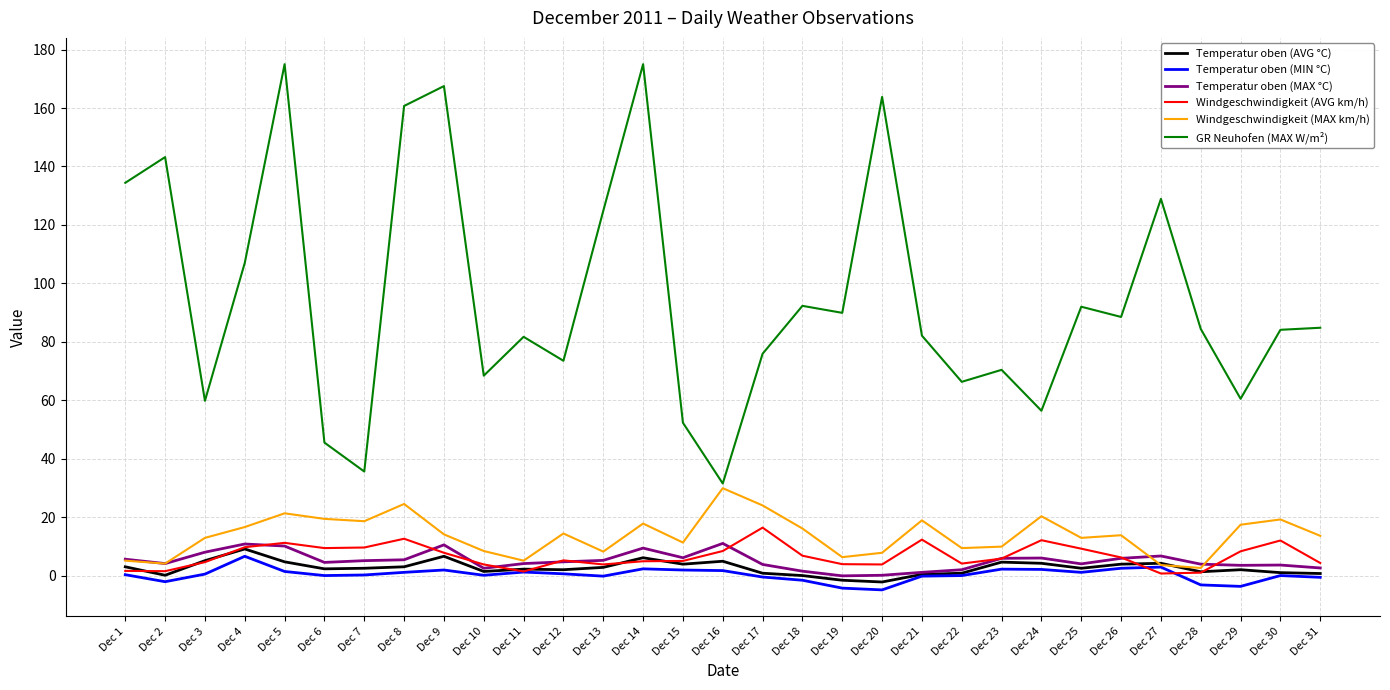

Which series has the largest total across all categories?

GR Neuhofen (MAX W/m²)